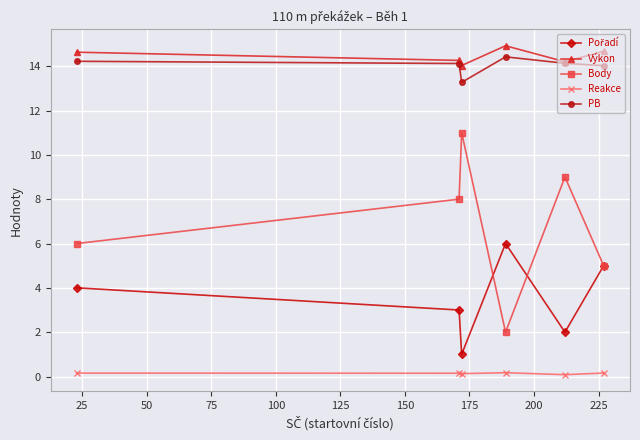

True or false: Reakce has more than 2 points higher than both neighbors.

False